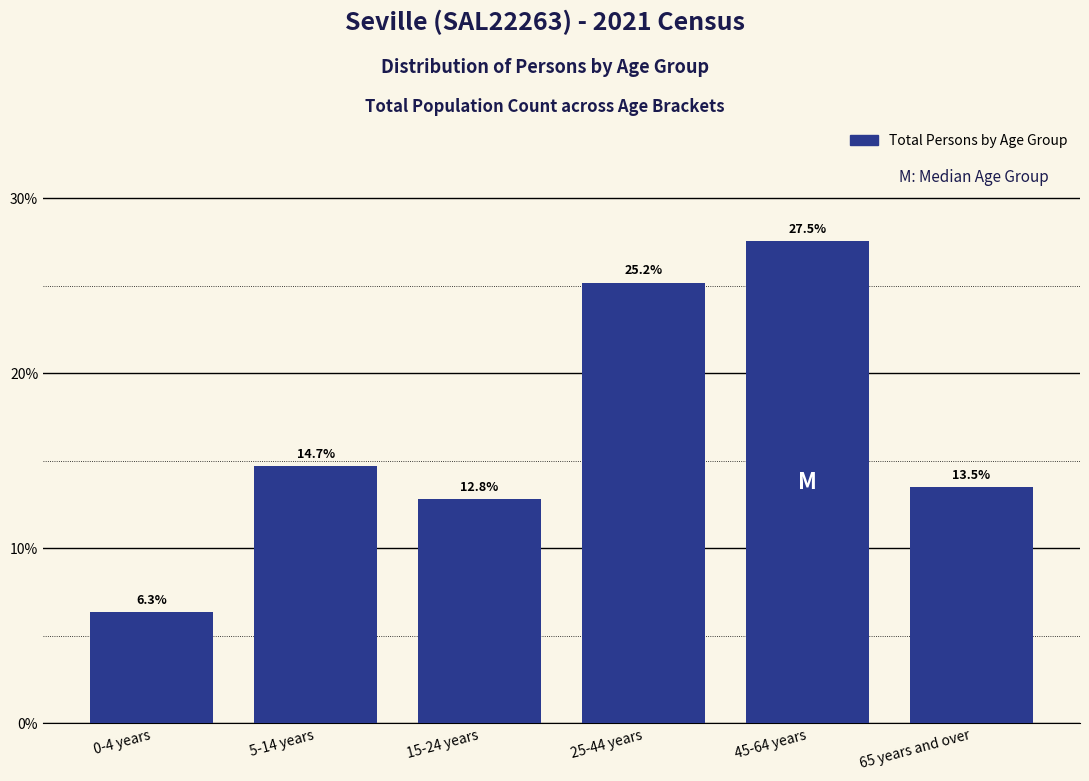

Reading right to left, transcribe all the data shown in this chart.

13.5	27.5	25.2	12.8	14.7	6.3